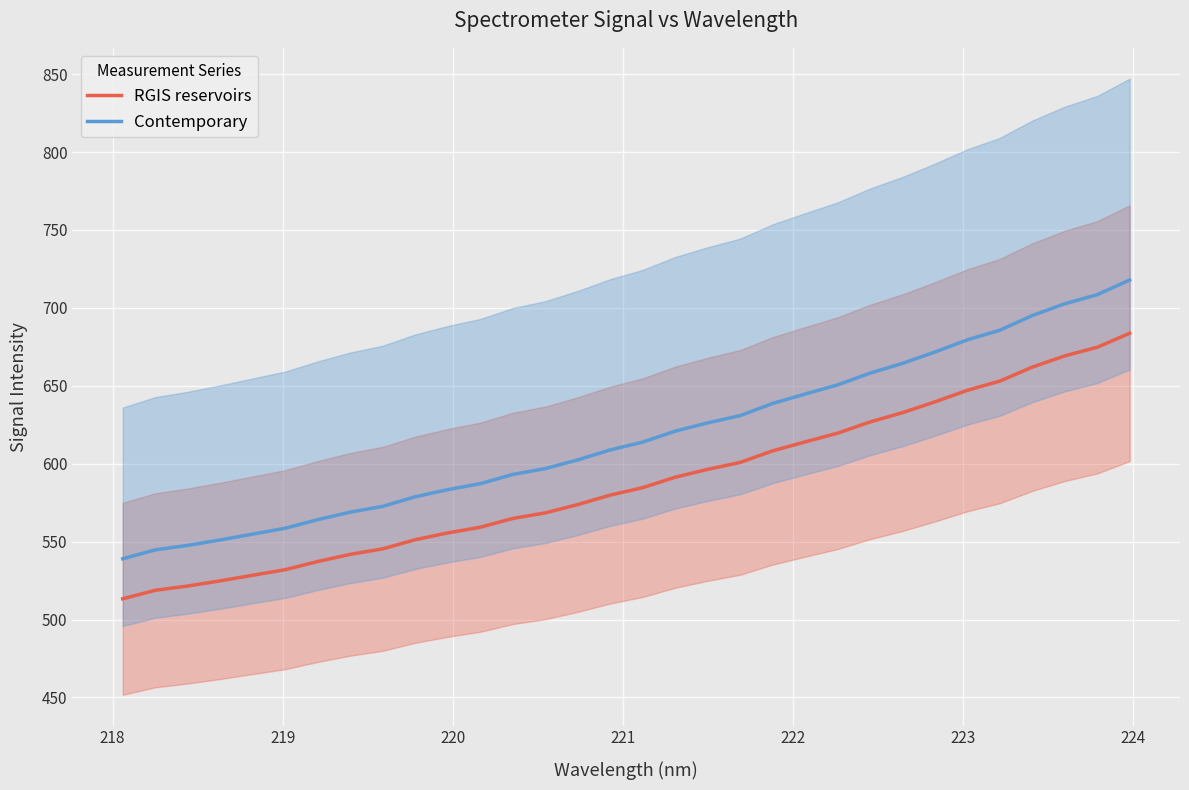

What is the difference between the maximum and second lowest values in the RGIS reservoirs series?

164.9